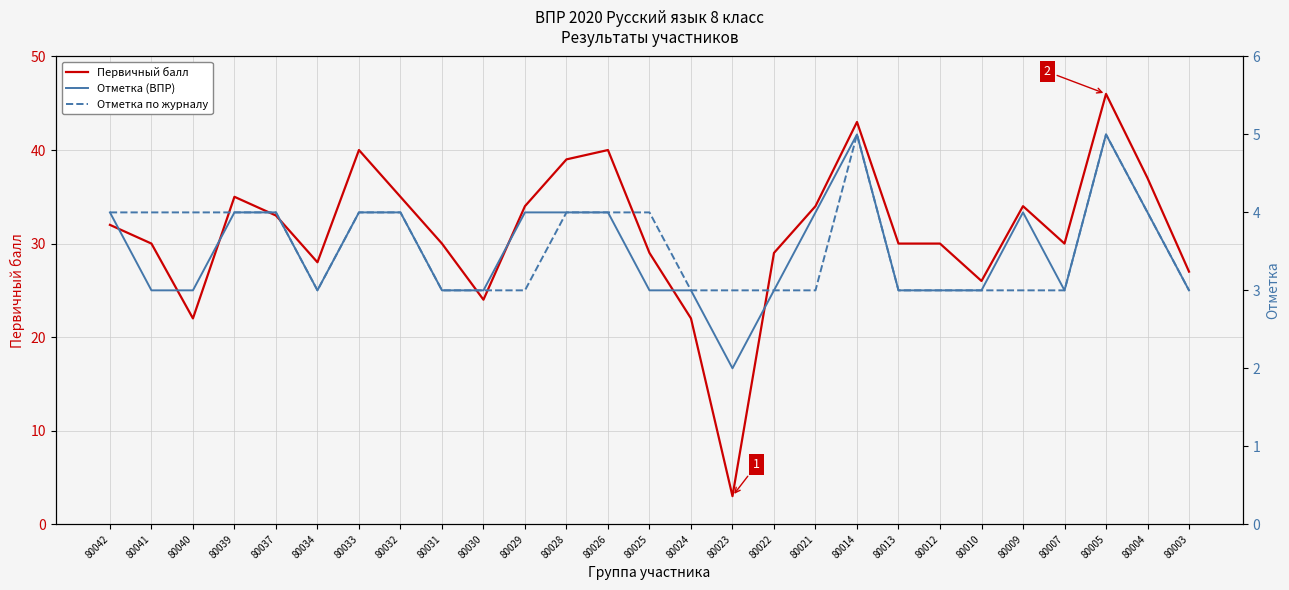

Which has a higher value, 80030 or 80021?

80021